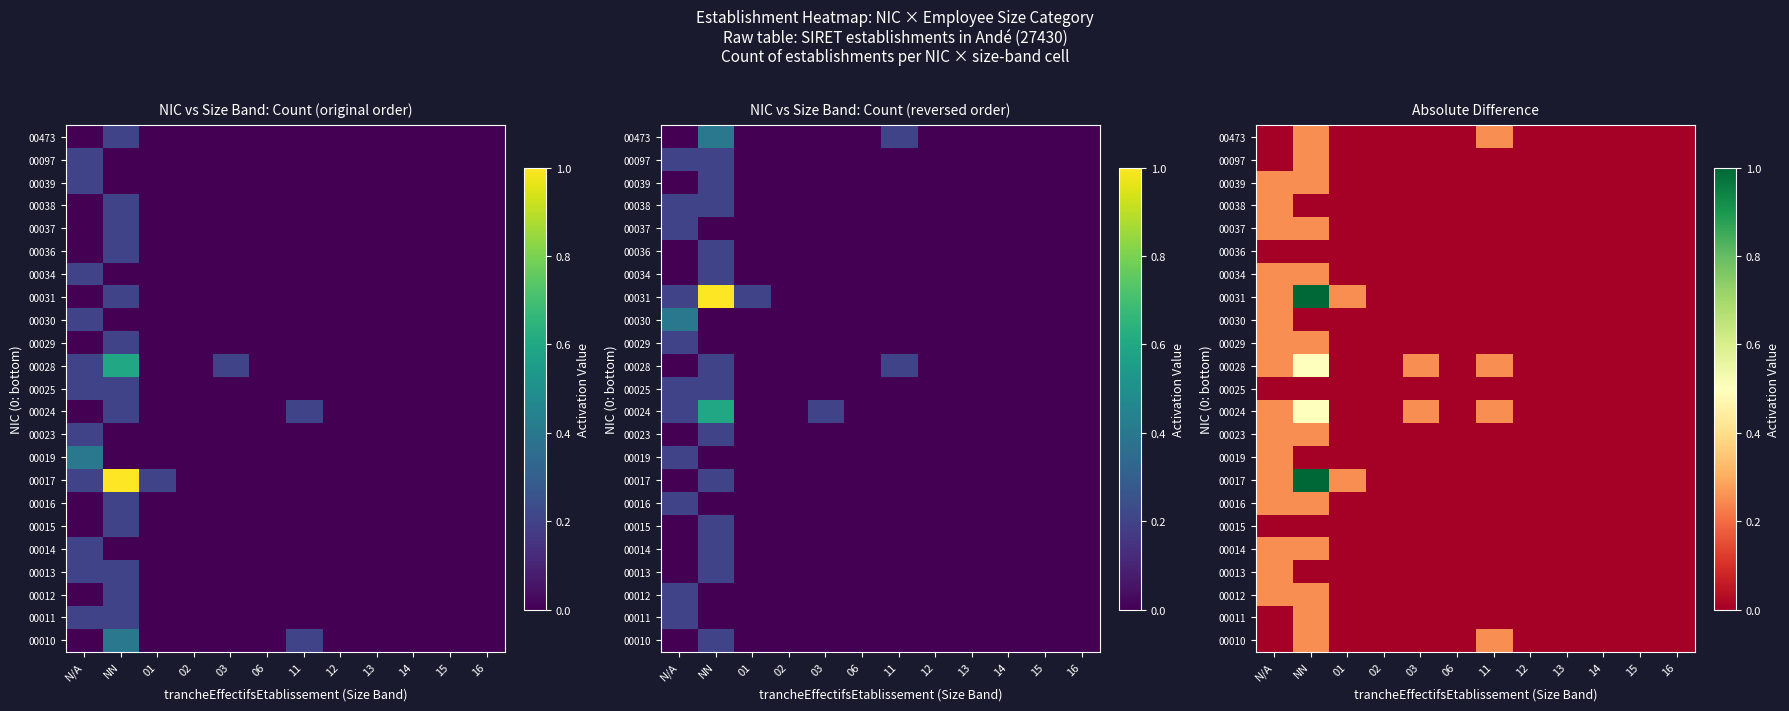

Between N/A and 16, which is larger?

N/A